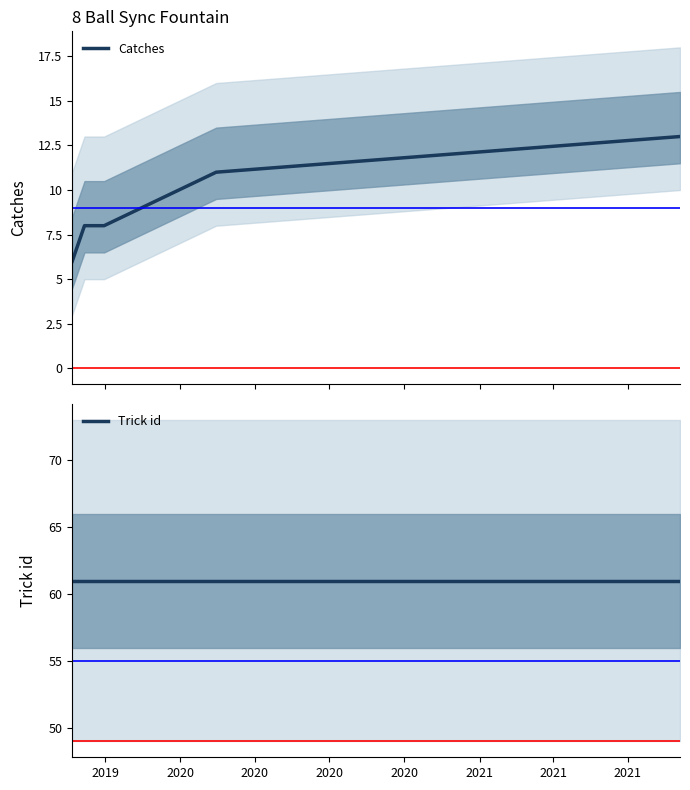

What is the highest value of the Catches series?

13